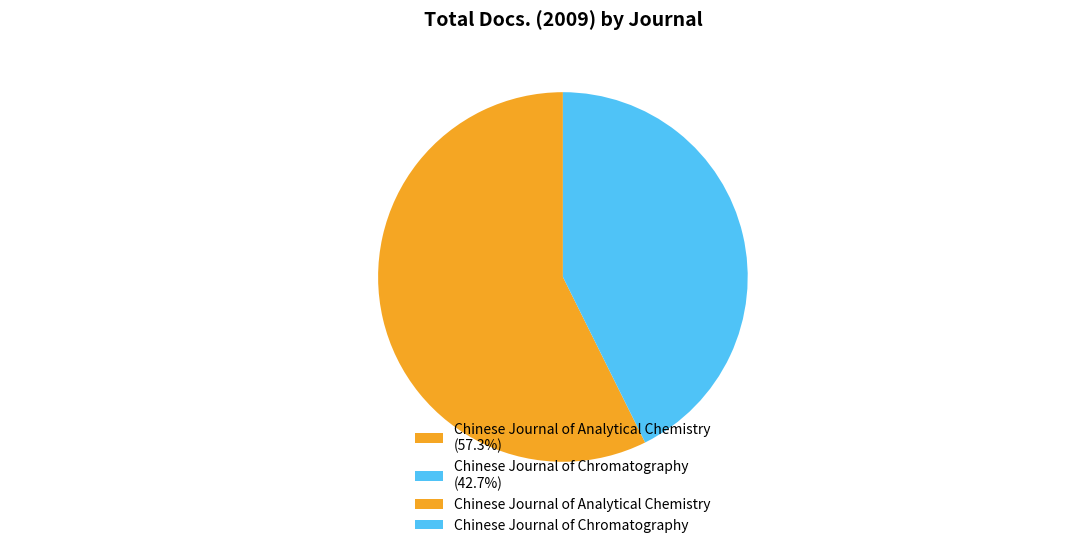

To the nearest percent, what percentage of the pie is Chinese Journal of Chromatography?

43%